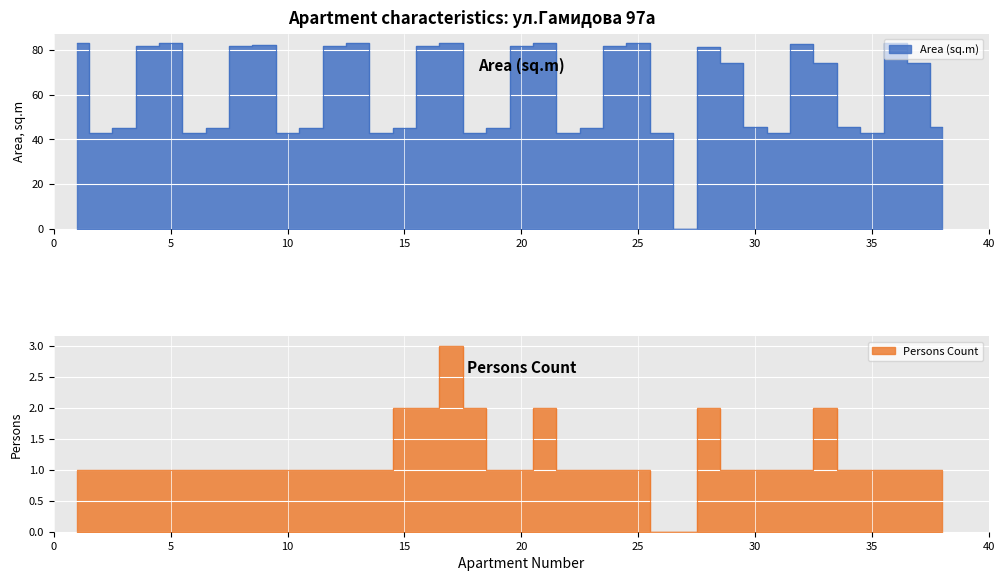

What is the value of the Persons point at the 29th from the left?

1.0